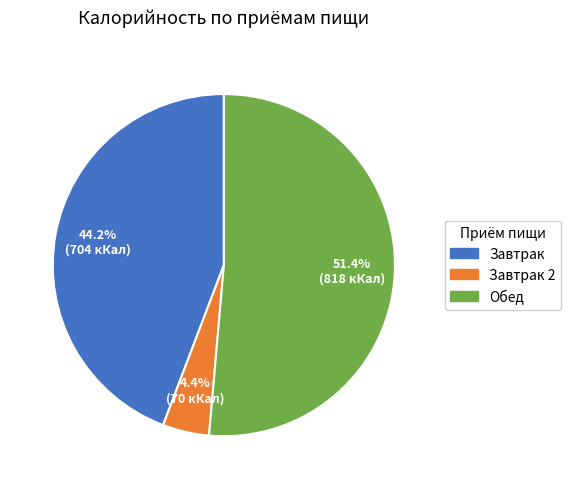

How many slices are in this pie chart?

3